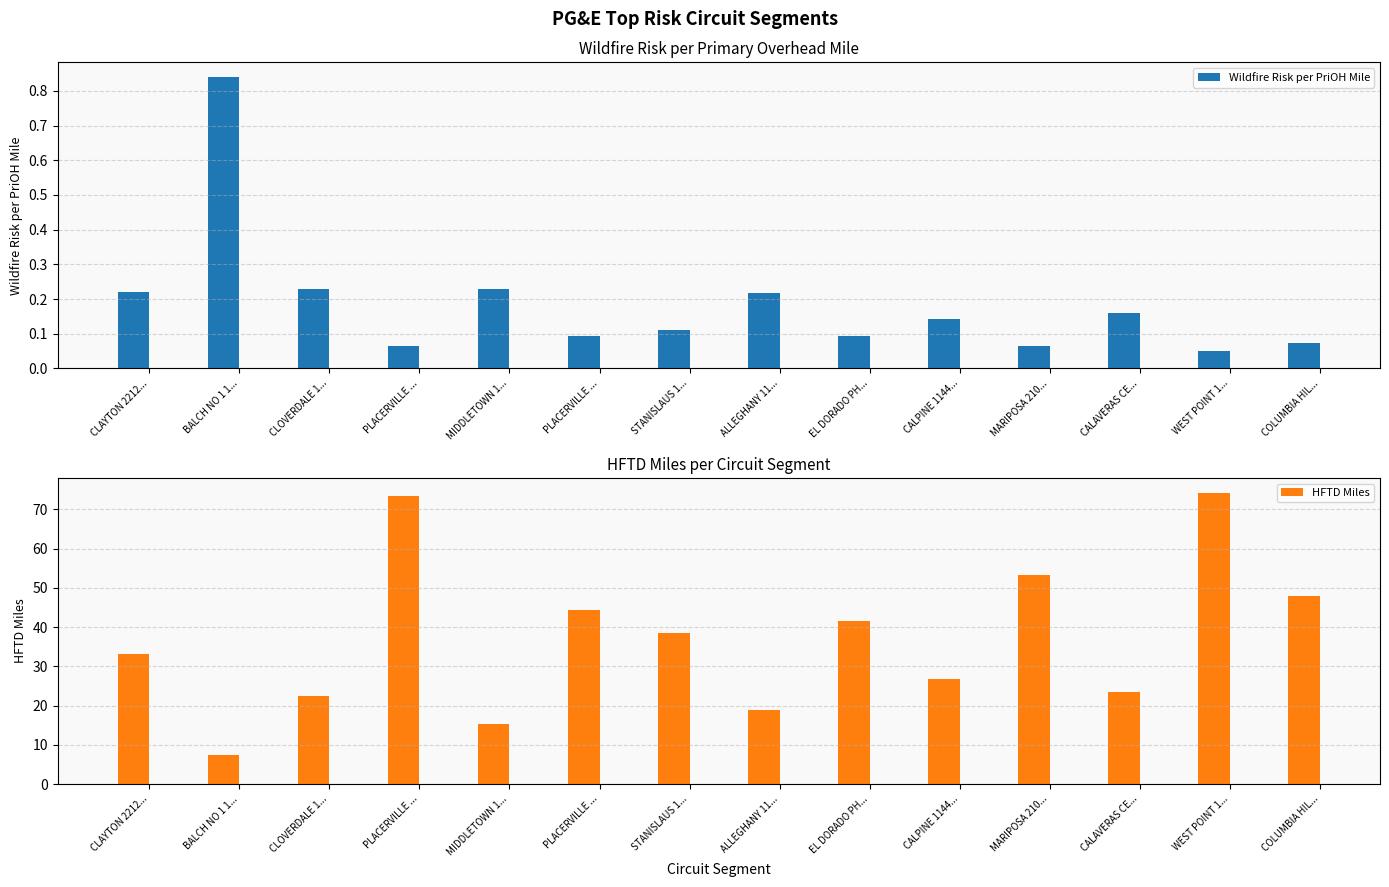

What is the average value of the HFTD Miles series?

37.2